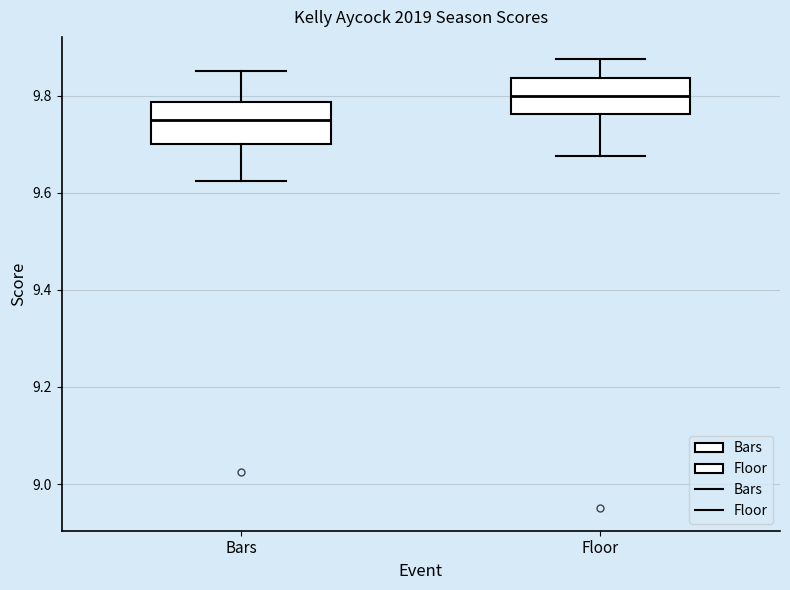

Reading left to right, read every box against the y-axis: the position of its median line, the range the box covers, and the ends of its whiskers. The values are not printed on the chart, so give them approximately, as read against the axis.

Bars: median 9.76, box 9.70 to 9.78, whiskers 9.62 to 9.86
Floor: median 9.80, box 9.76 to 9.84, whiskers 9.68 to 9.88